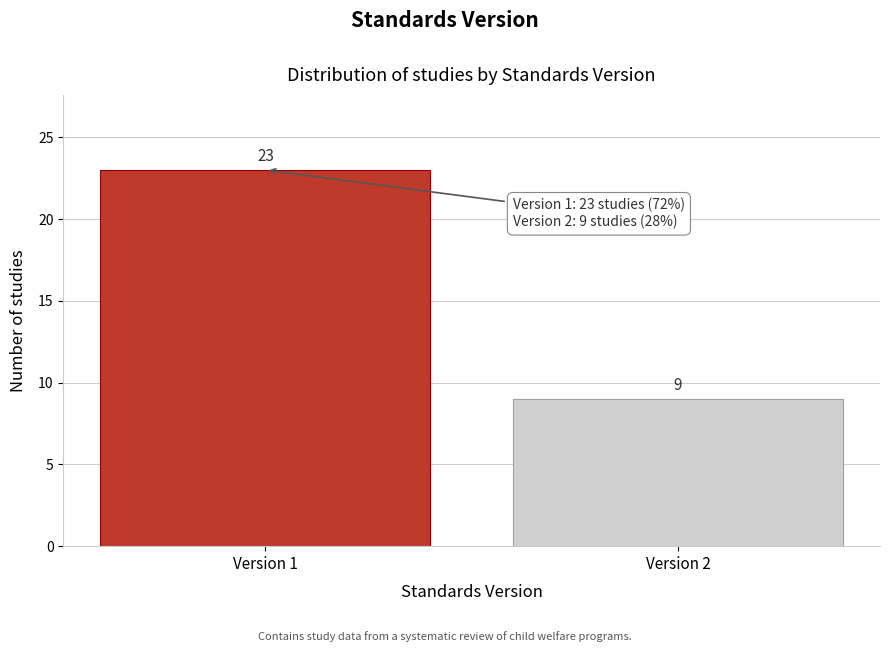

Reading left to right, list all the values displayed in this chart.

Version 1=23	Version 2=9